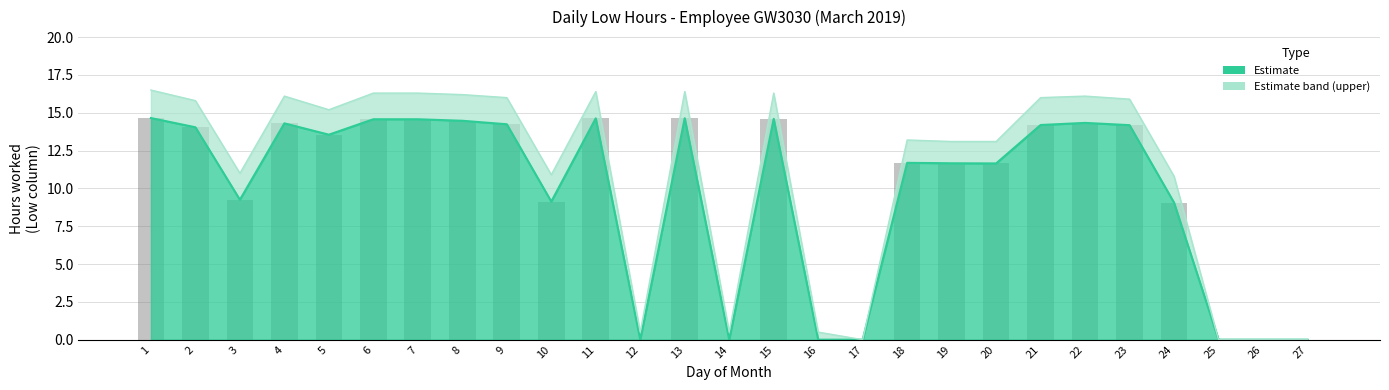

Which category has the highest value across all series?

1